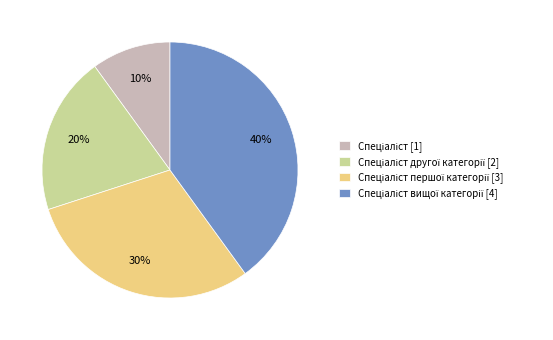

To the nearest percent, what is the average slice percentage?

25%